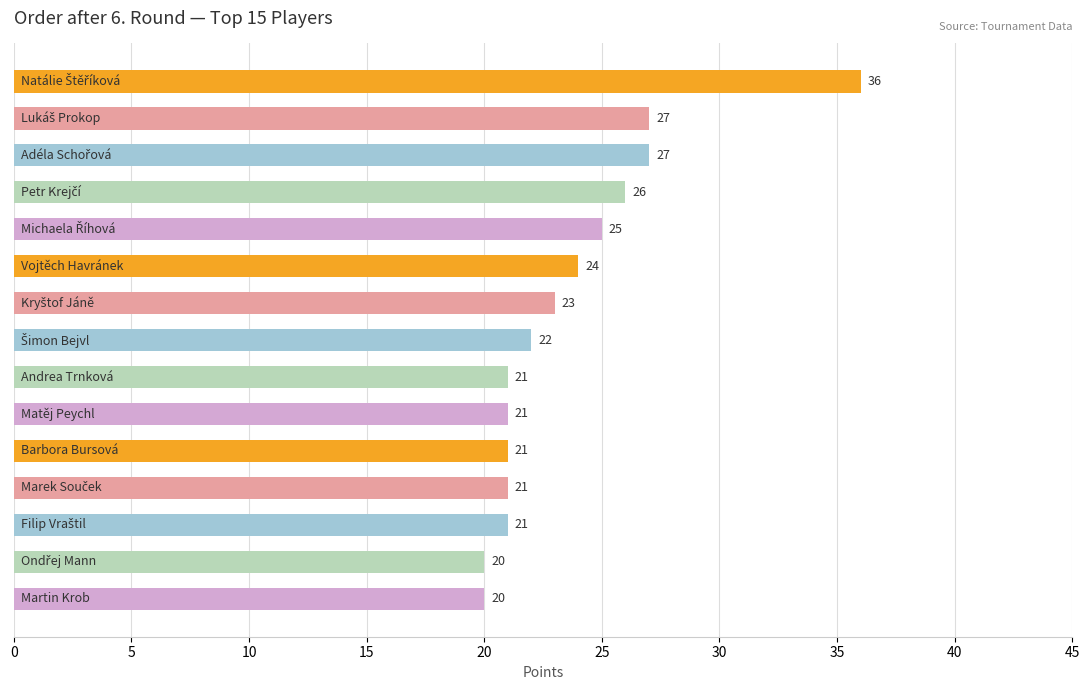

How many bars are there in total?

15